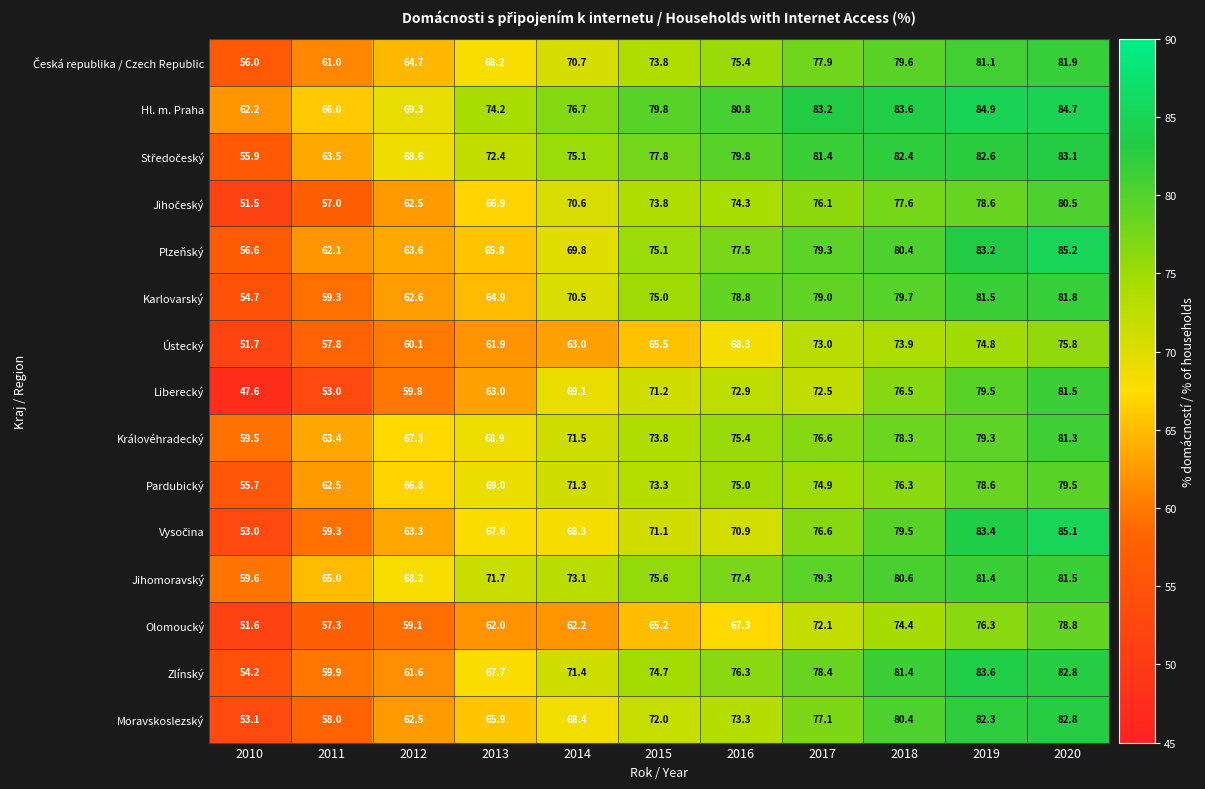

Rank the categories by Jihomoravský value from lowest to highest.

2010, 2011, 2012, 2013, 2014, 2015, 2016, 2017, 2018, 2019, 2020